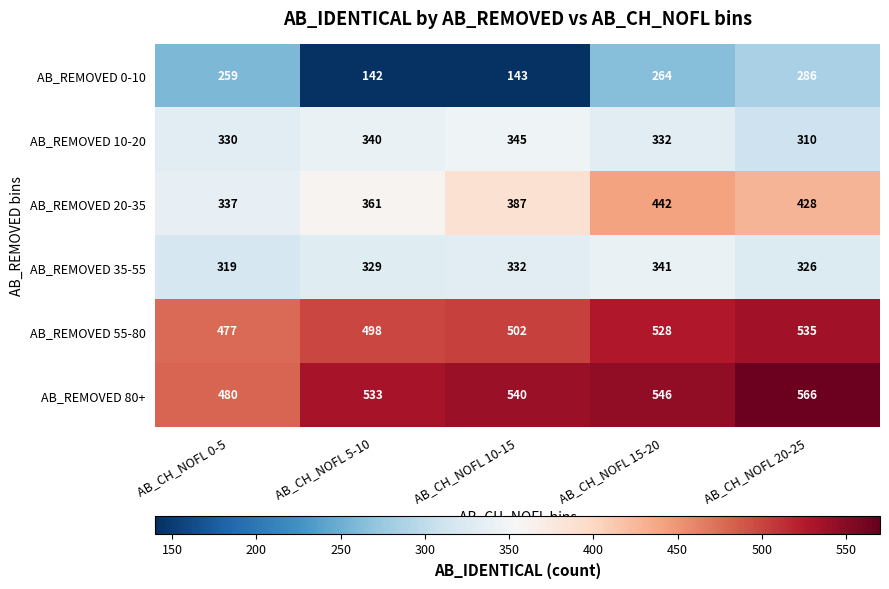

Which label corresponds to the largest value in the chart?

AB_CH_NOFL 20-25